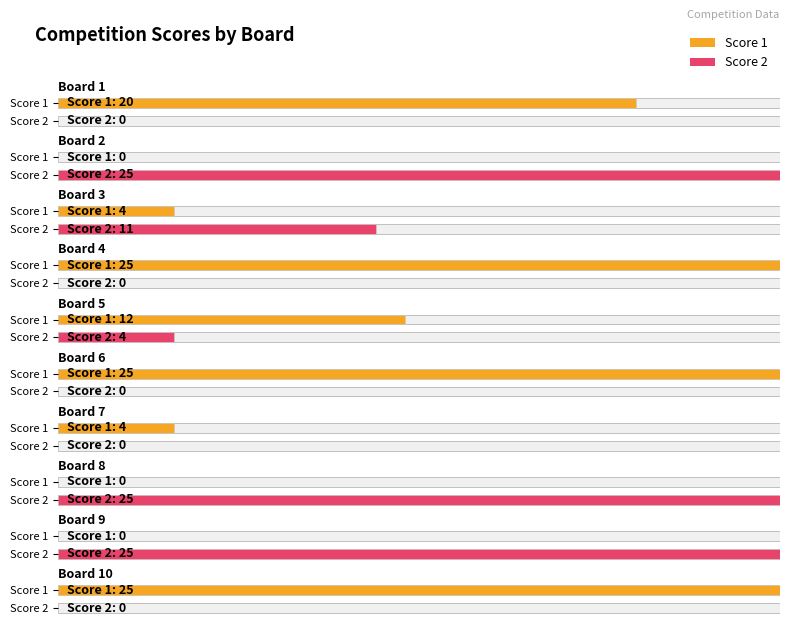

At how many categories does at least one series exceed 8?

9